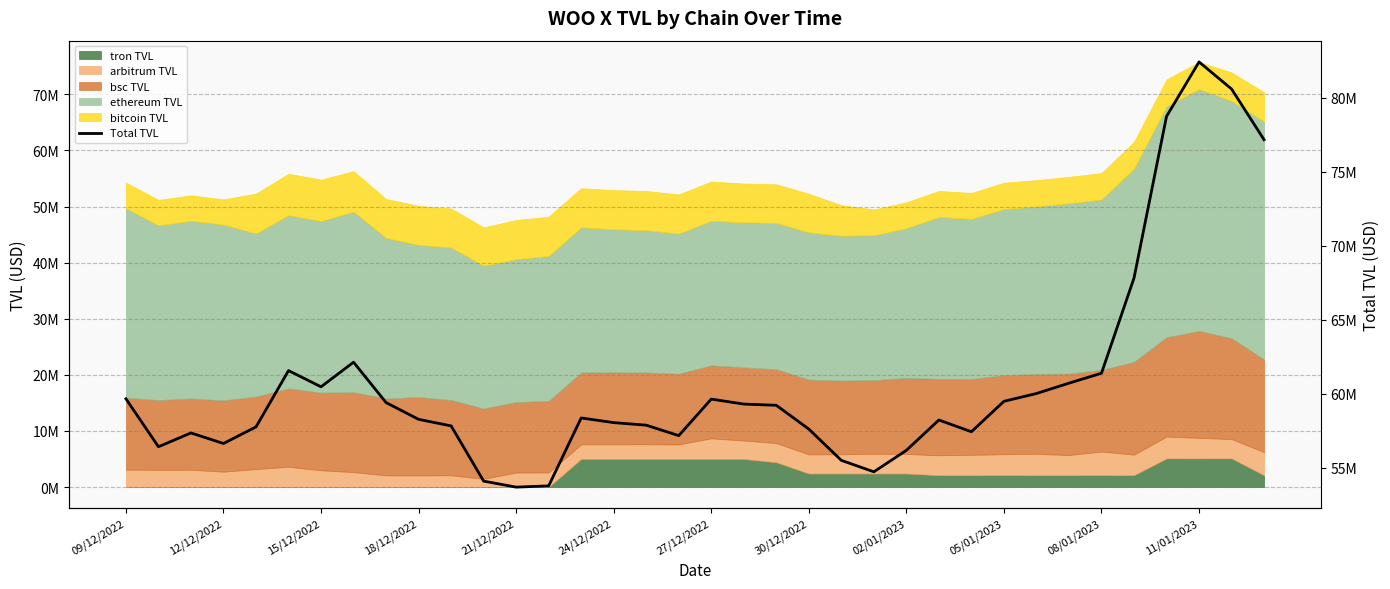

Is it true that the value at 30/12/2022 is 57600582.7?

True